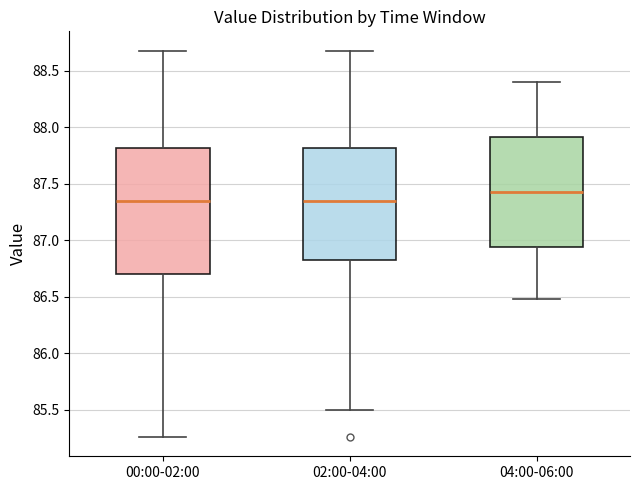

Which box is the tallest, from its lower edge to its upper edge?

00:00-02:00